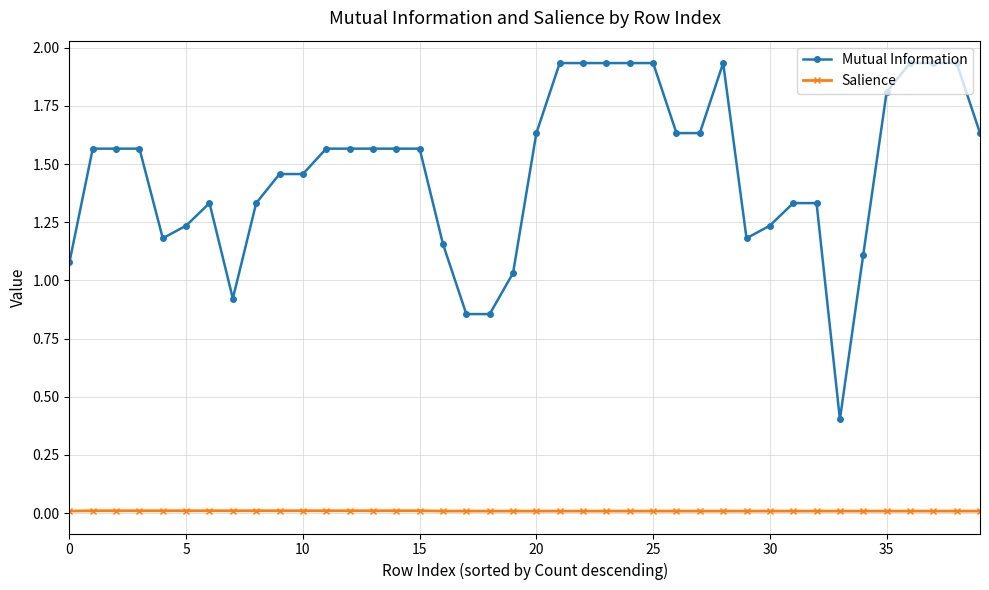

What is the sum of all Salience values?

0.4